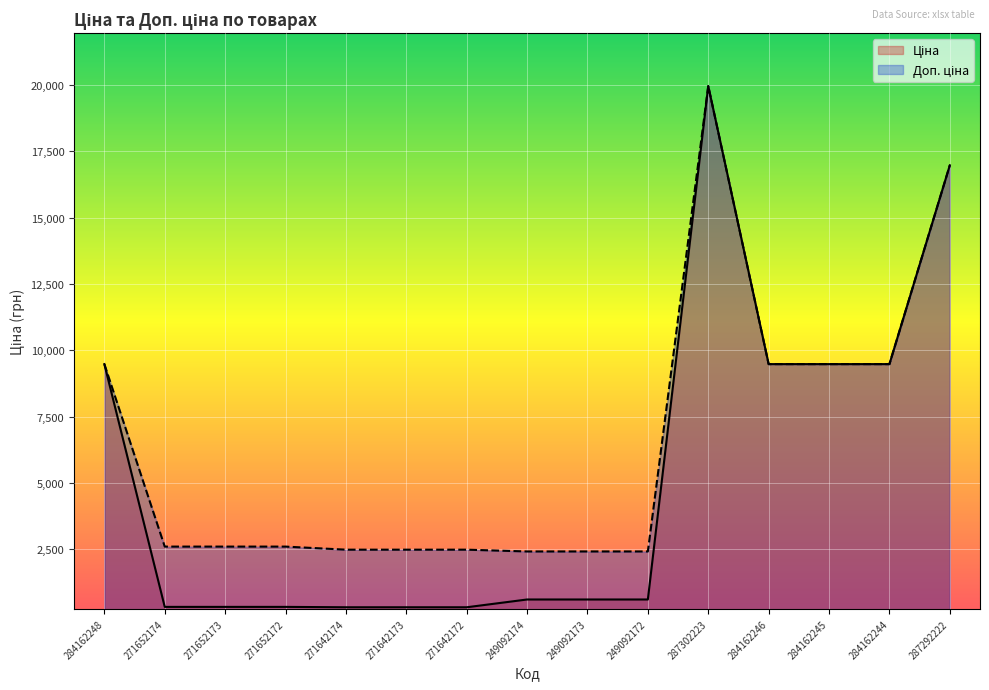

At which label is Доп. ціна closest to 11189?

284162248